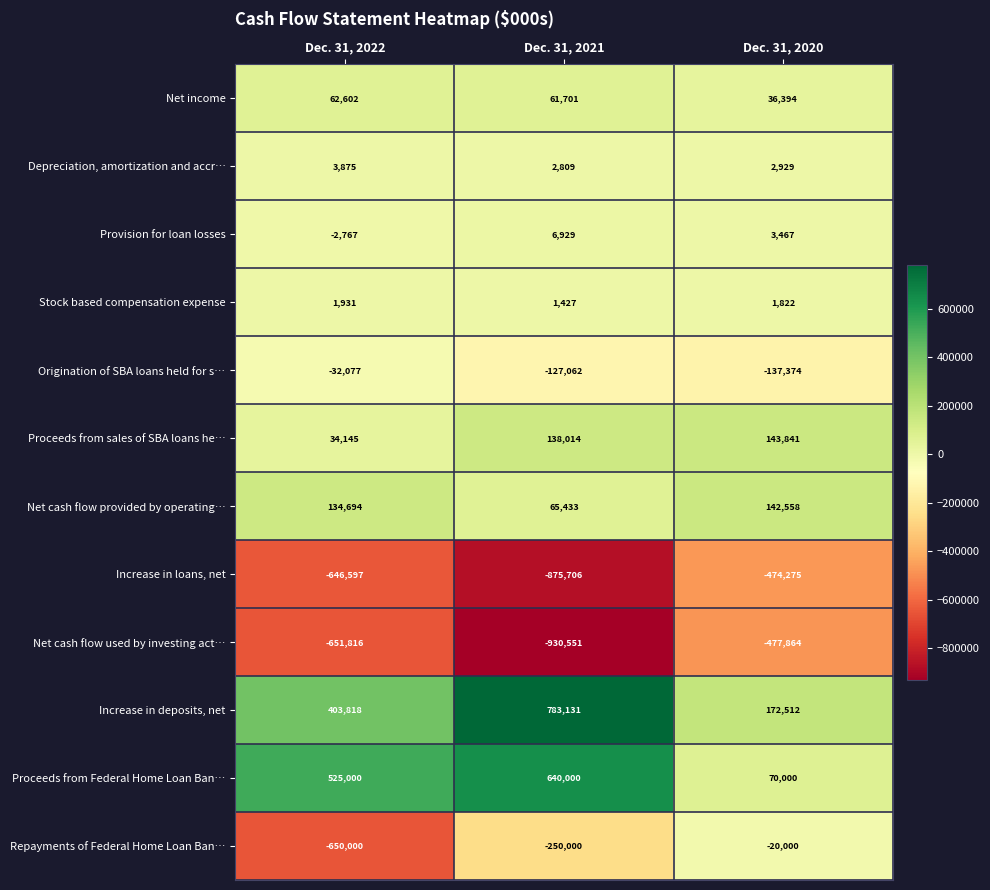

Read the Increase in deposits, net value at Dec. 31, 2022, to the nearest 50.

403800